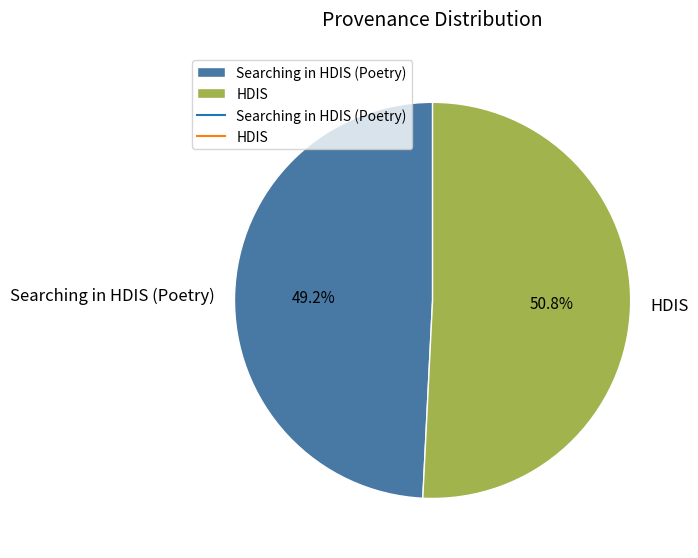

What is the ratio of the value at Searching in HDIS (Poetry) to the value at HDIS?

1.0